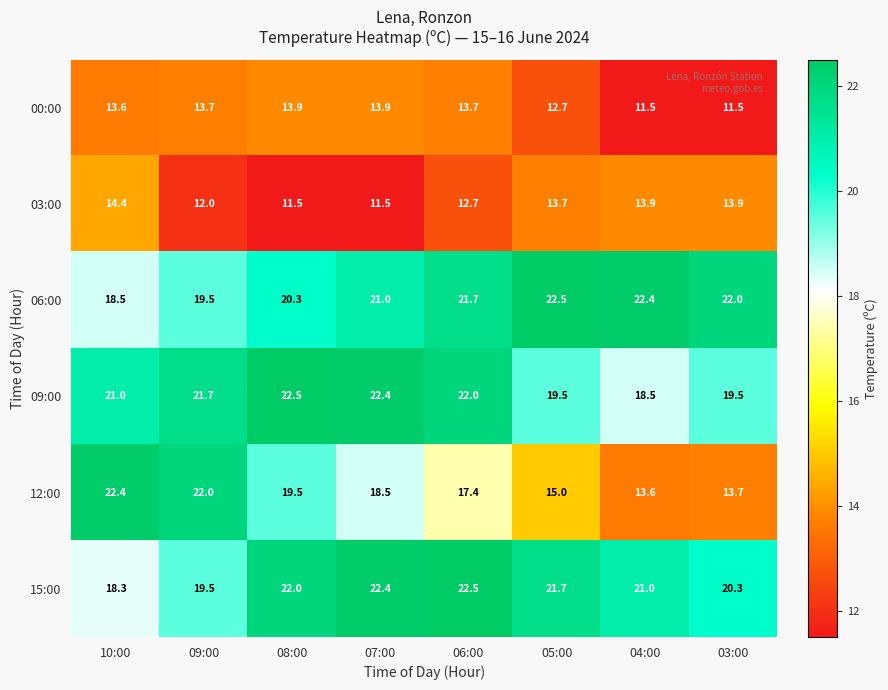

How many data points does each series have?

8